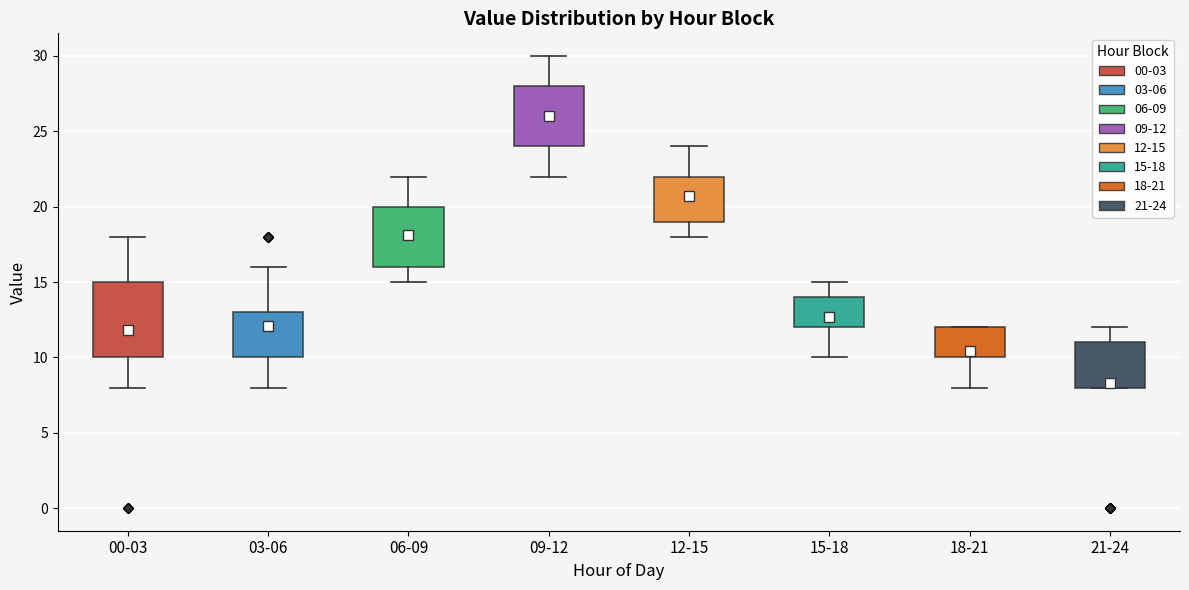

Comparing the boxes themselves (not the whiskers), which one is the tallest?

00-03